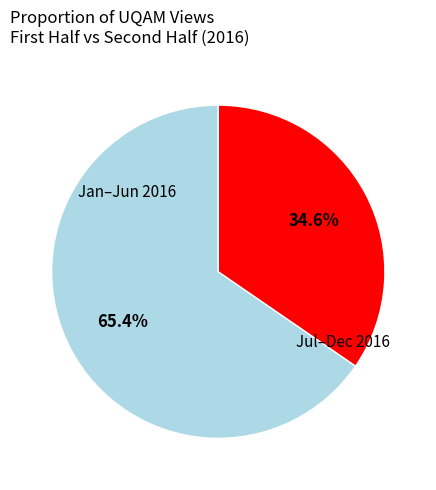

Does any single category account for the majority?

Yes